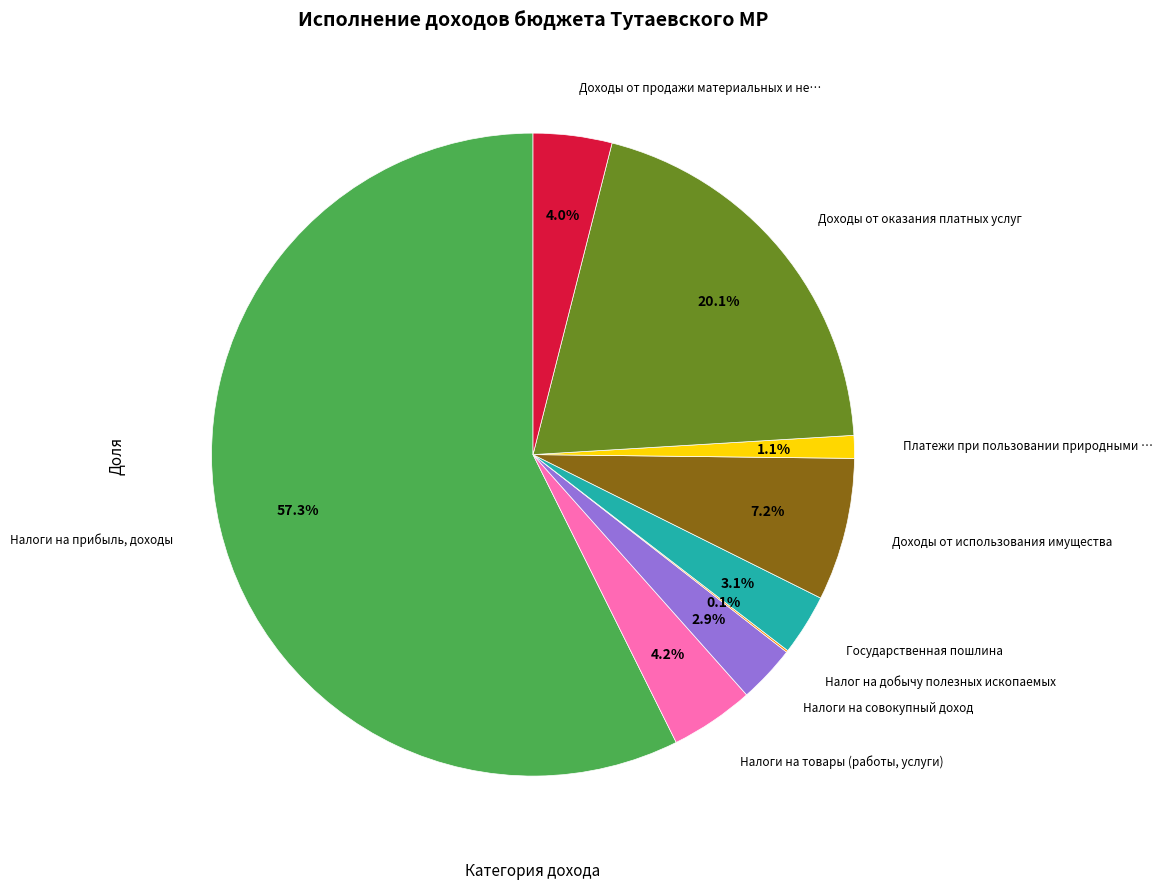

To the nearest percent, what is the average slice percentage?

11%